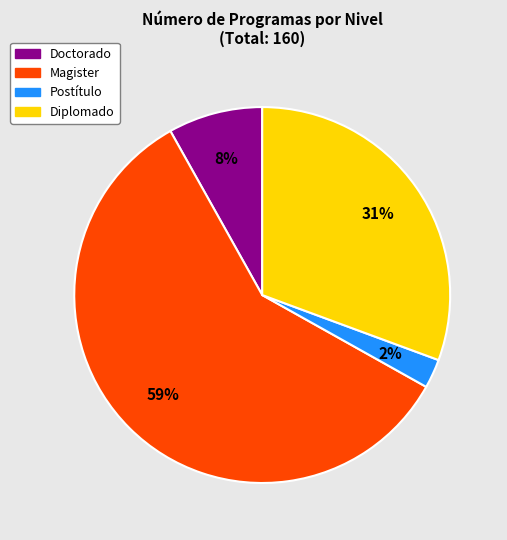

Is Magister the majority of the pie?

Yes